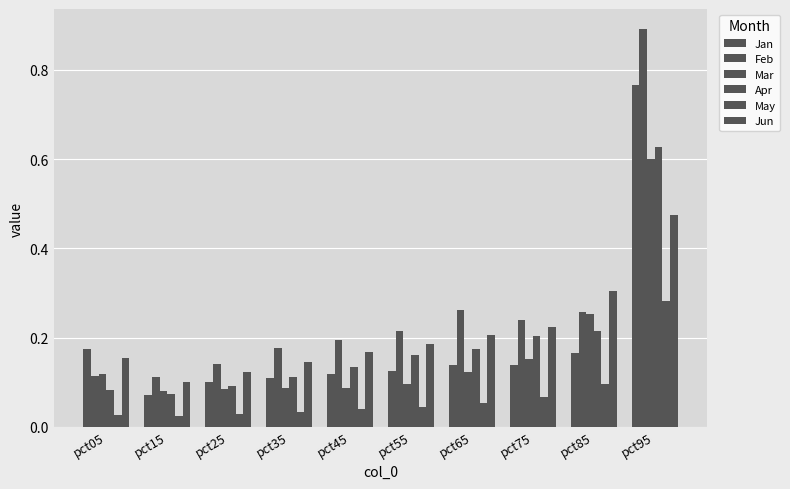

Which series has the widest spread of values?

Feb